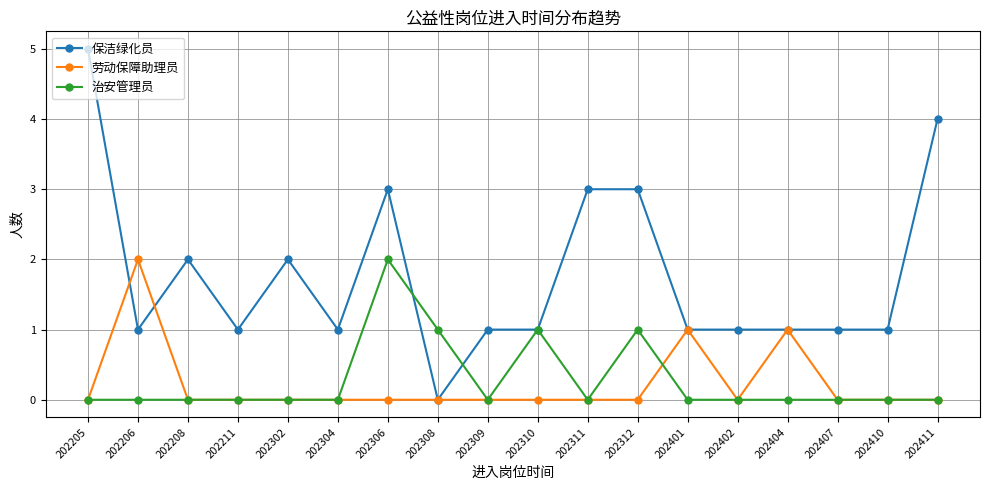

The 保洁绿化员 series shows 1 at 202404. True or false?

True